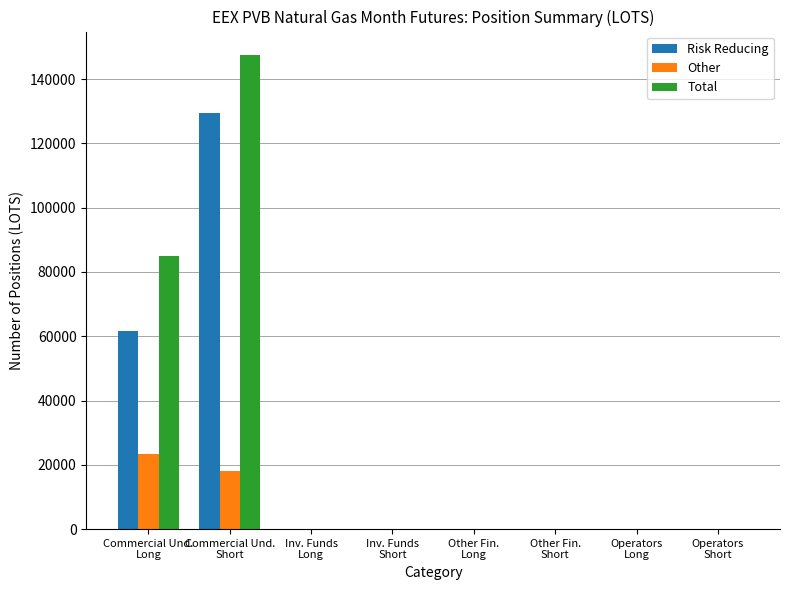

Is it true that Risk Reducing equals 46472 at Inv. Funds
Short?

False